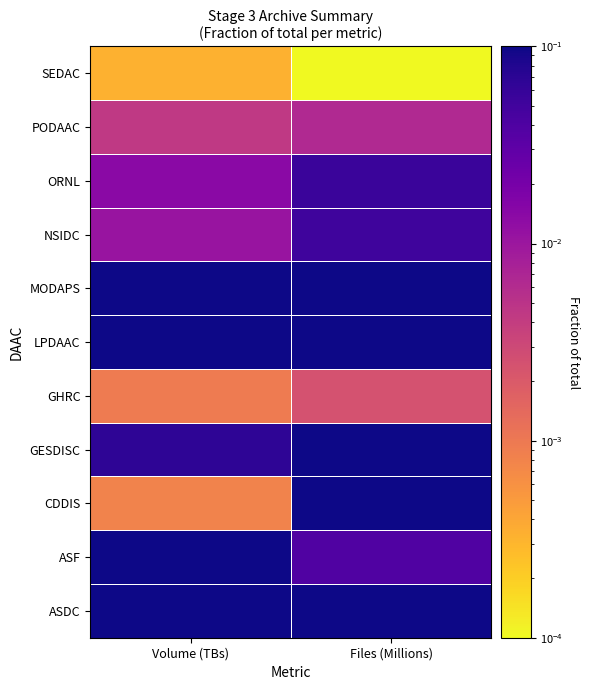

At which category does the chart reach its minimum across all series?

Files (Millions)